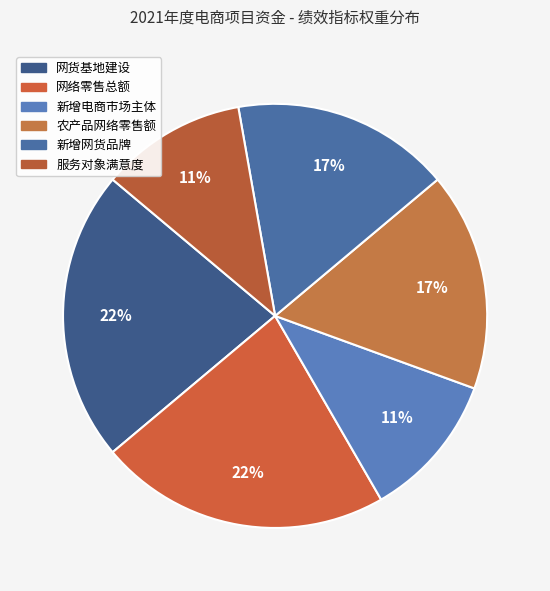

Count the number of slices in the pie.

6